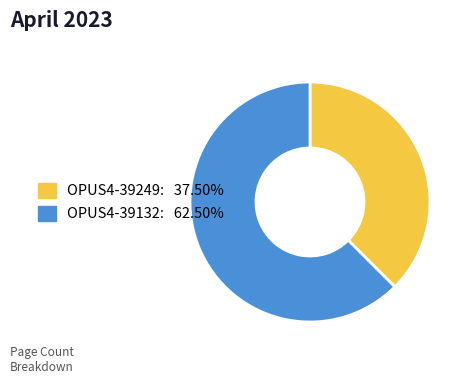

What is the smallest slice in the pie chart?

OPUS4-39249